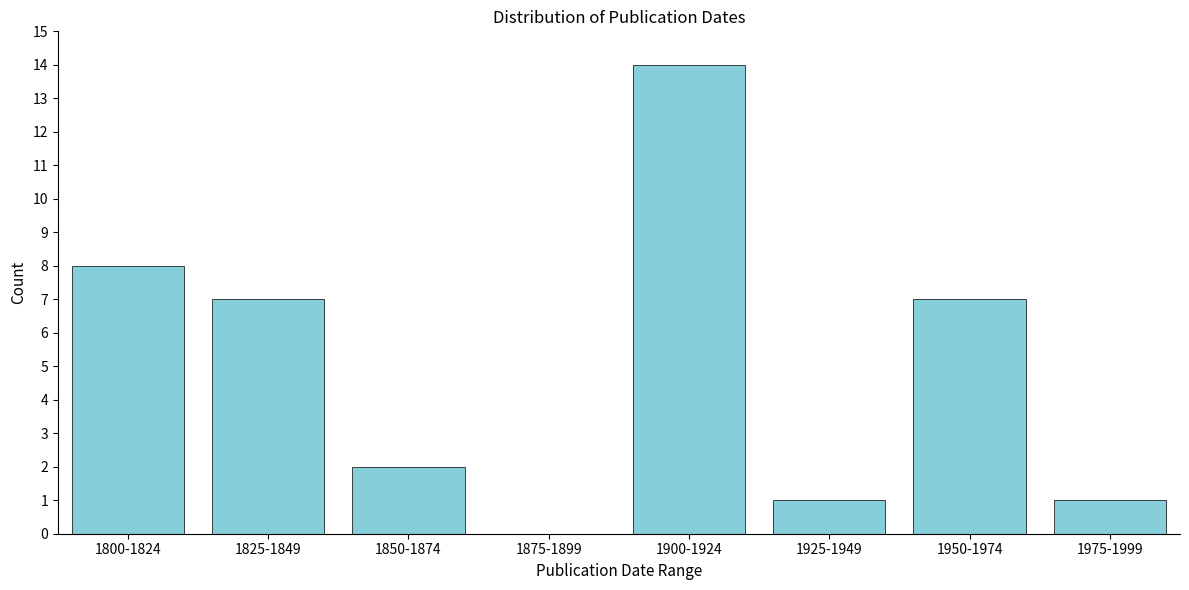

Reading right to left, extract all data points from this chart.

1975-1999=1	1950-1974=7	1925-1949=1	1900-1924=14	1875-1899=0	1850-1874=2	1825-1849=7	1800-1824=8